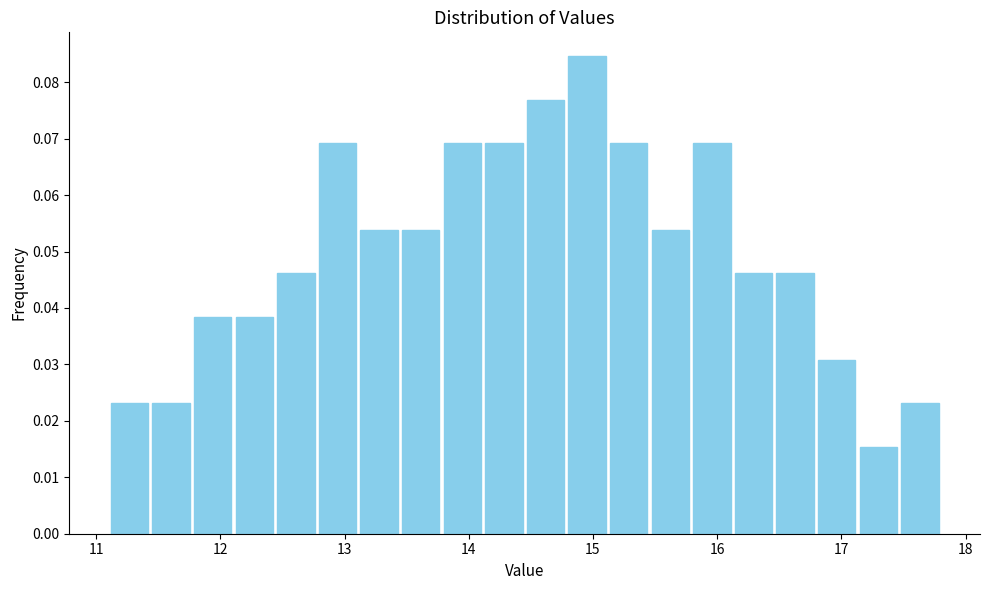

Read against the x-axis, roughly where is the centre of the tallest bar?

15.0